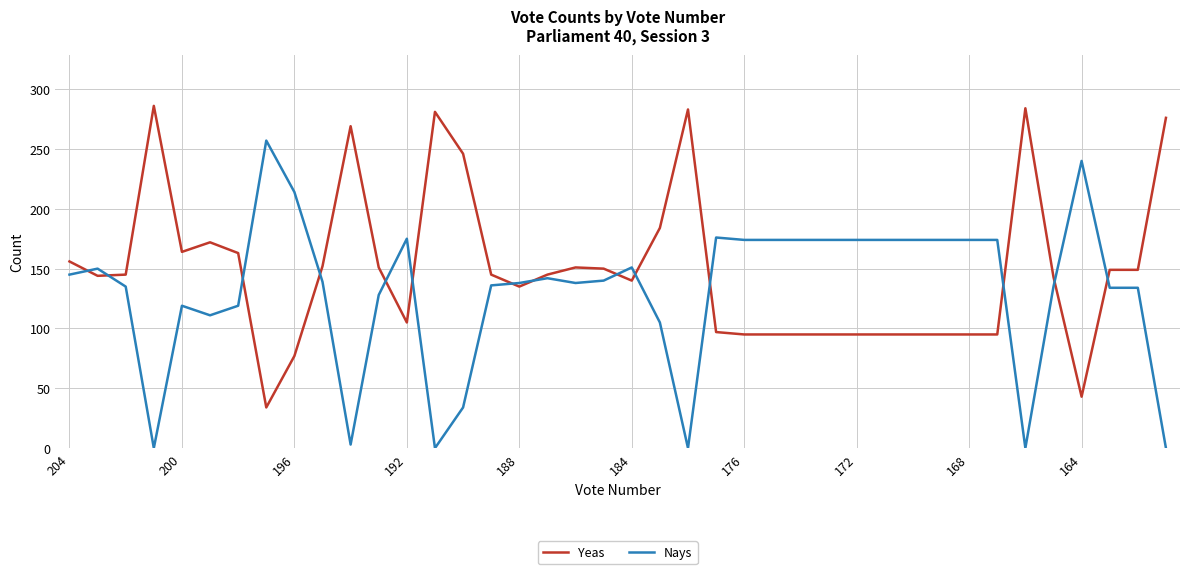

Does the chart have visible grid lines?

Yes